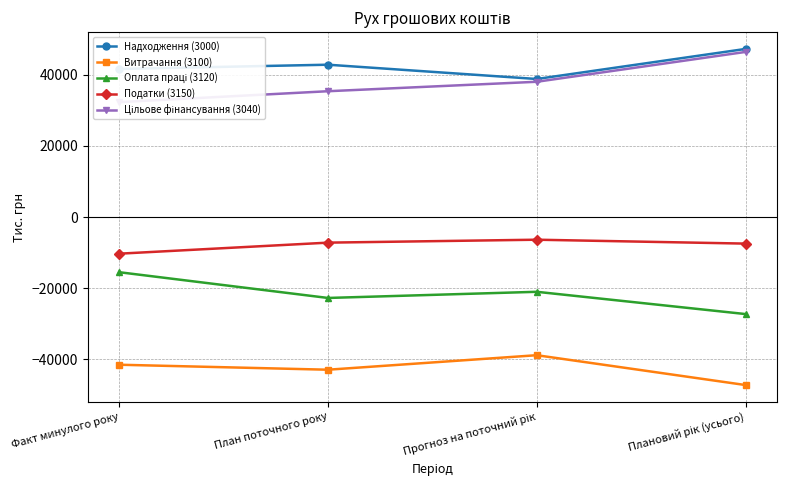

What is the lowest value of the Податки (3150) series?

-10283